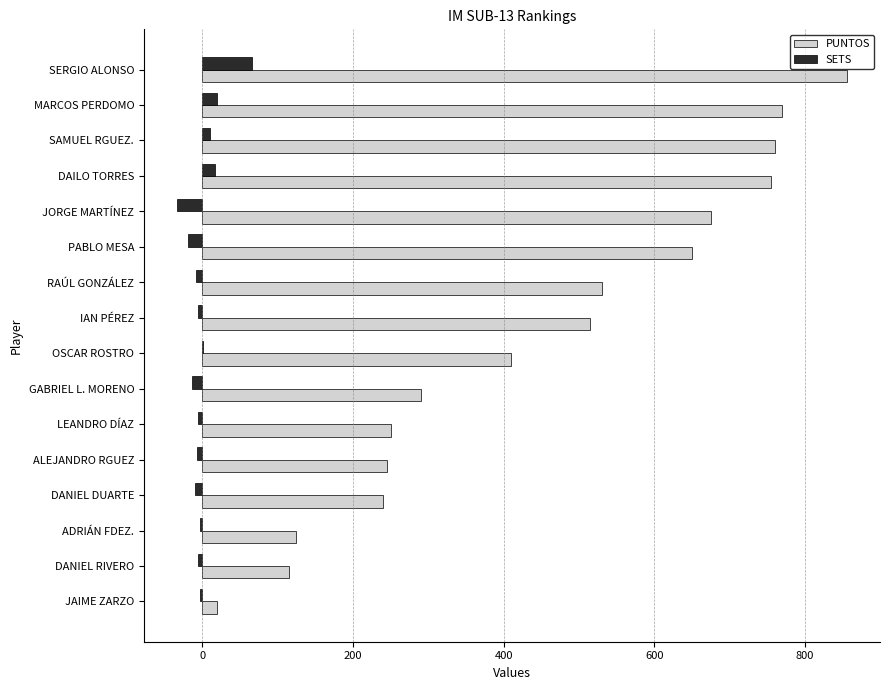

Which series has the largest total across all categories?

PUNTOS